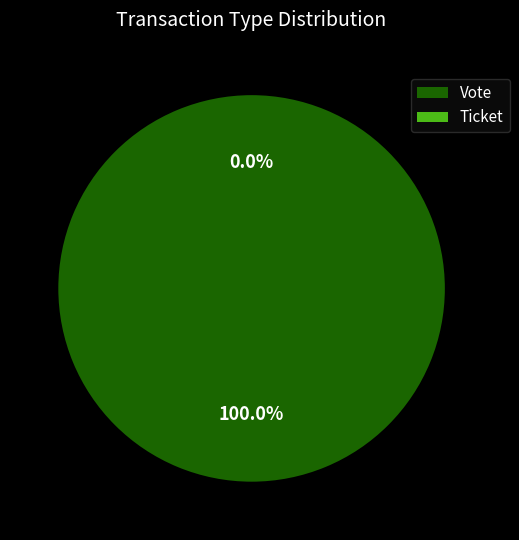

Rank the categories by value from lowest to highest.

Ticket, Vote